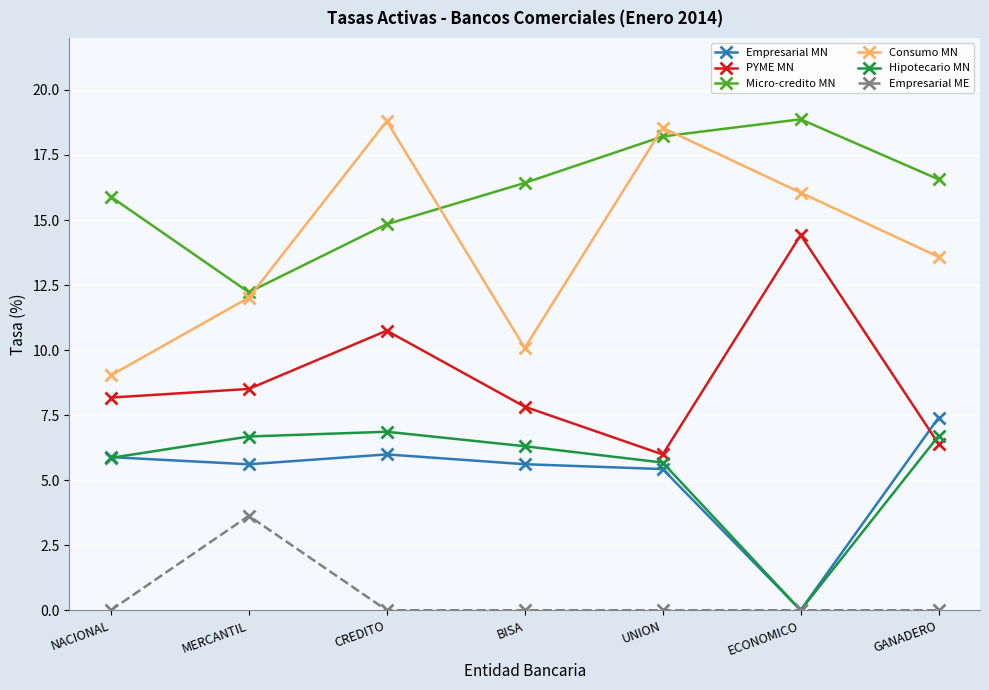

What is the value of the Consumo MN point at the 2nd from the left?

12.0